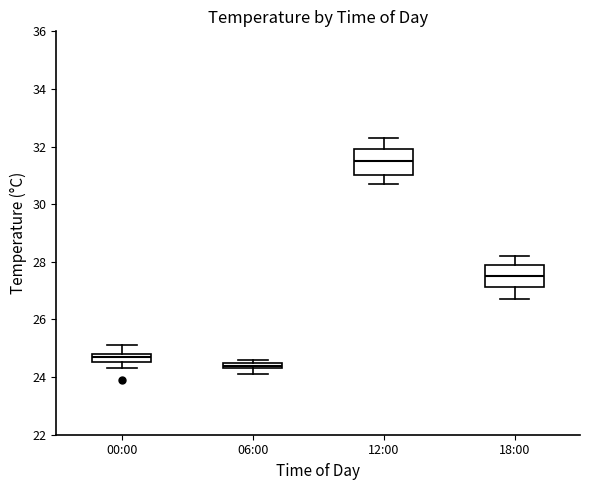

Where is the upper edge of the box for 18:00 on the y-axis? The values are not printed on the chart, so give them approximately, as read against the axis.

28.0